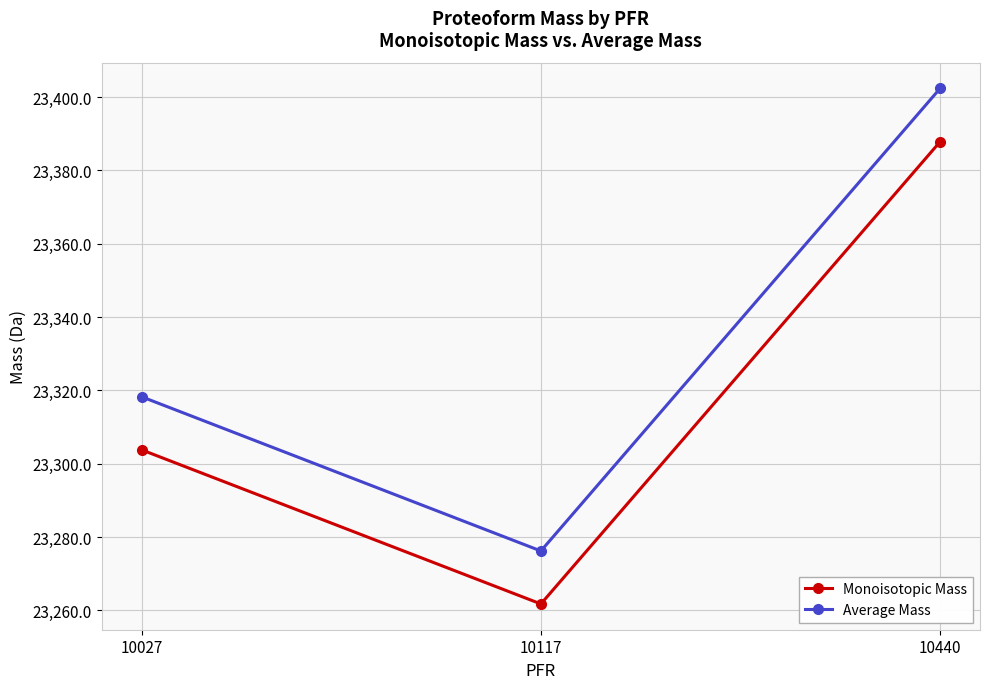

How many values in the Monoisotopic Mass series exceed 23303?

2